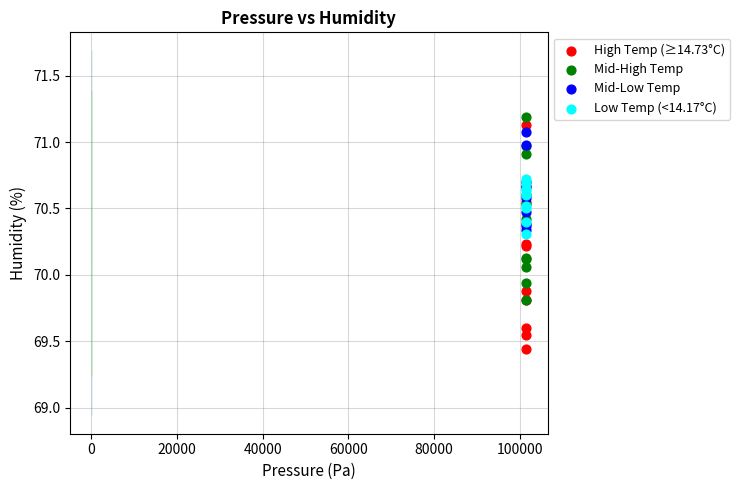

Which series reaches the minimum Y coordinate?

High Temp (≥14.73°C)